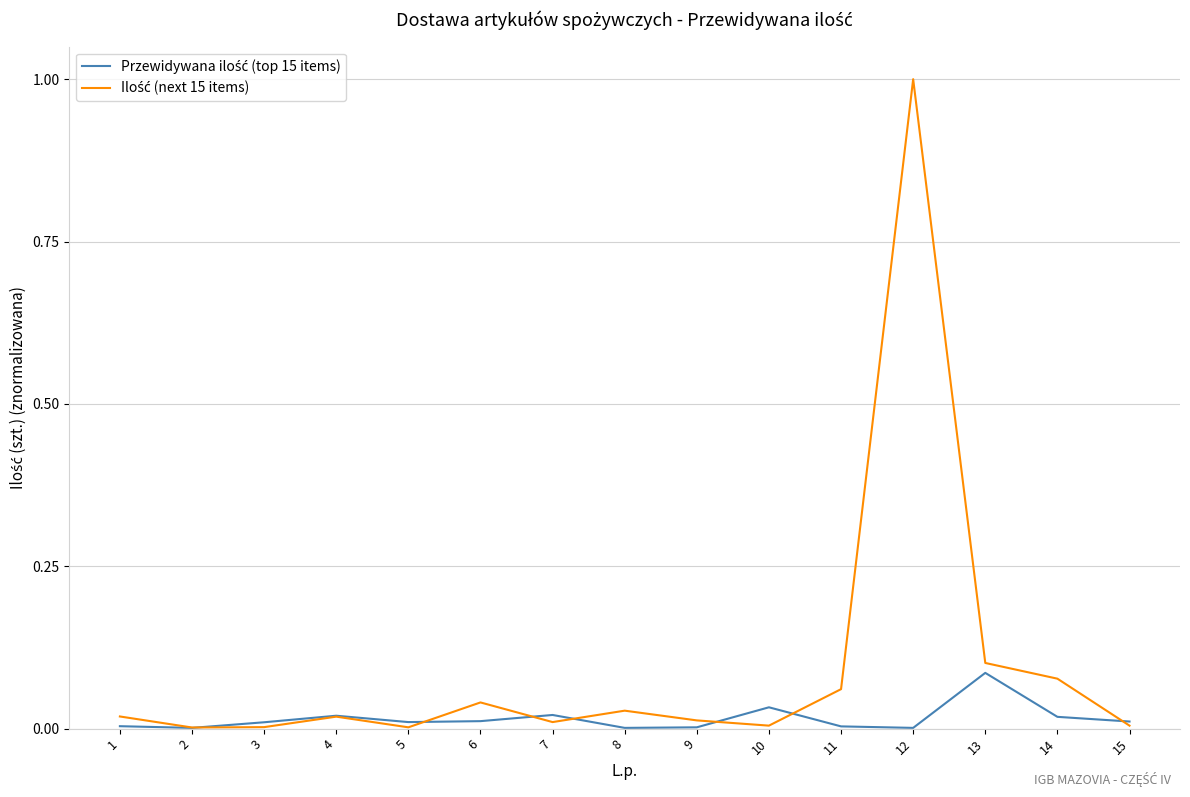

At which category is the sum across all series the highest?

12